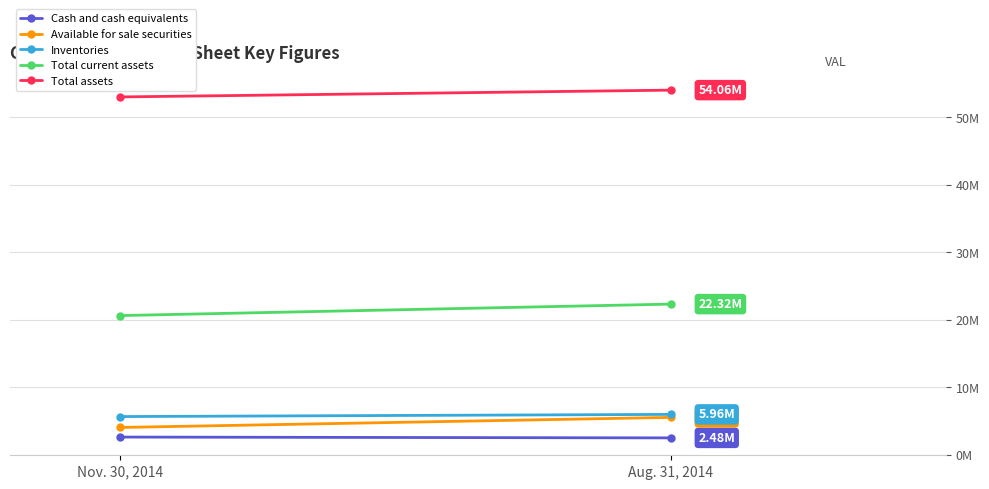

Is it true that Available for sale securities equals 4024599 at Nov. 30, 2014?

True